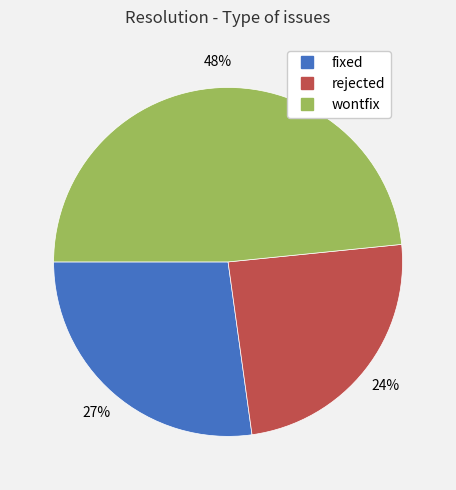

Is the sum of fixed and wontfix greater than half?

Yes